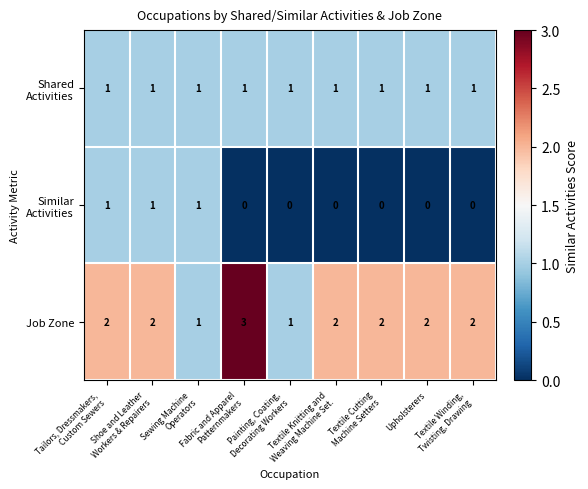

Which series has the widest spread of values?

Job Zone